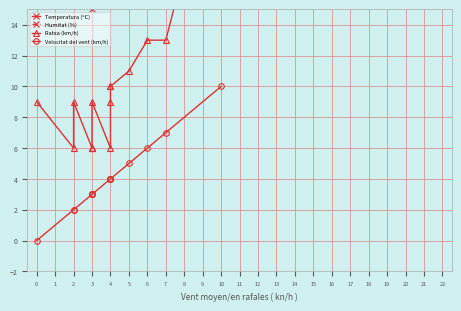

List the series in order of their peak value, lowest first.

Velocitat del vent (km/h), Ratxa (km/h), Temperatura (ºC), Humitat (%)